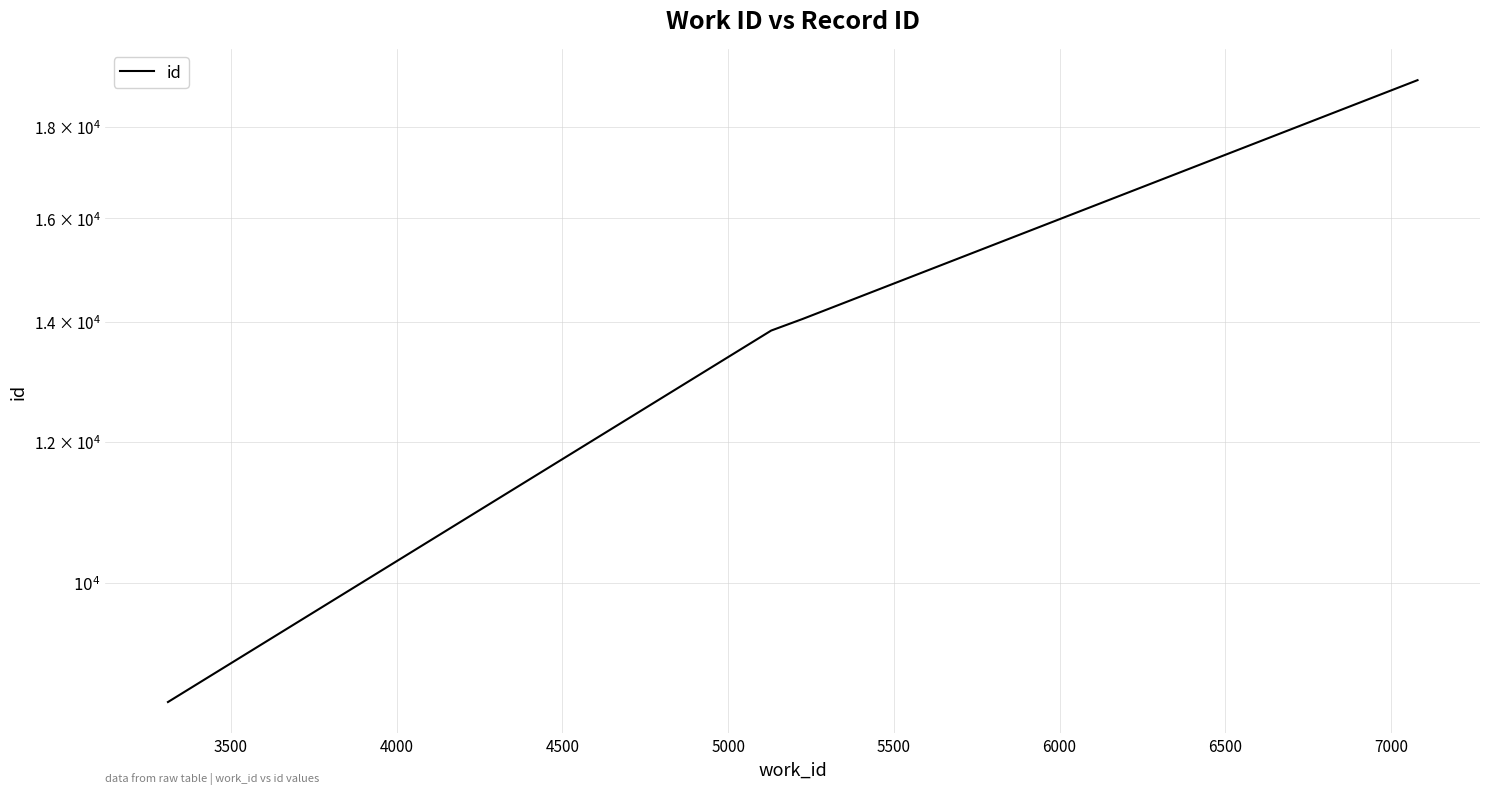

How many data points are less than 14056?

2